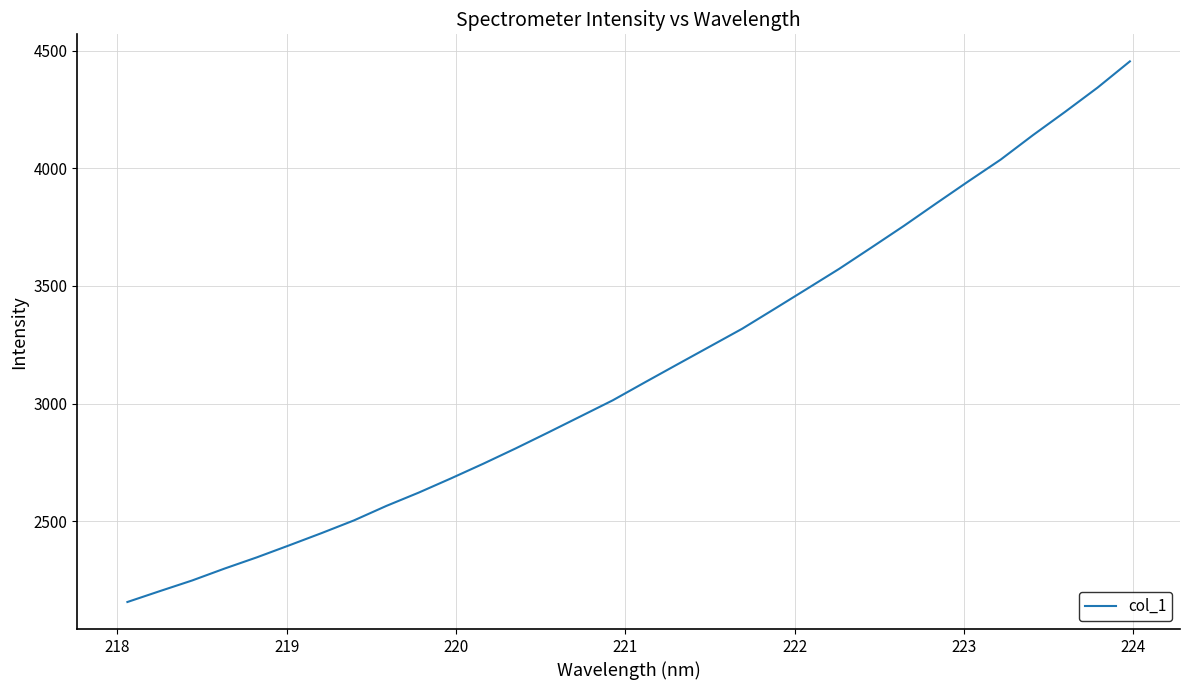

What is the difference between the maximum and minimum values?

2298.3